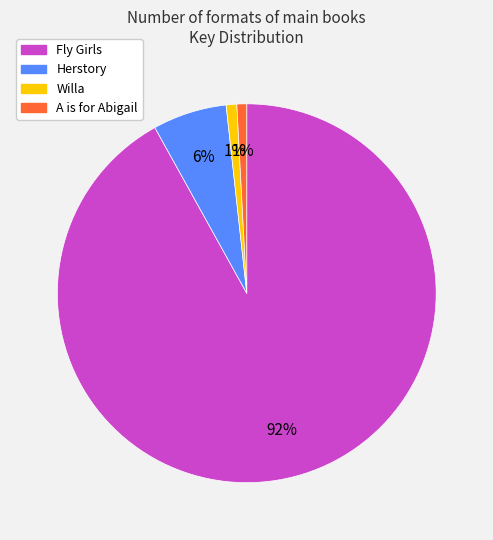

Between Herstory and Willa, which is larger?

Herstory